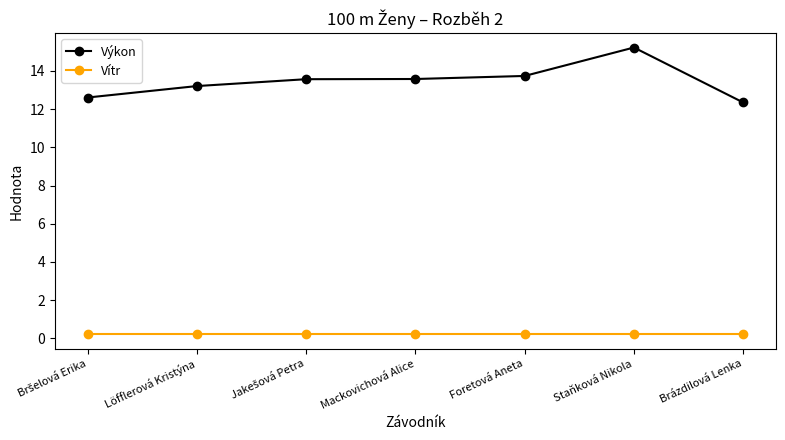

At which category does the chart reach its peak across all series?

Staňková Nikola